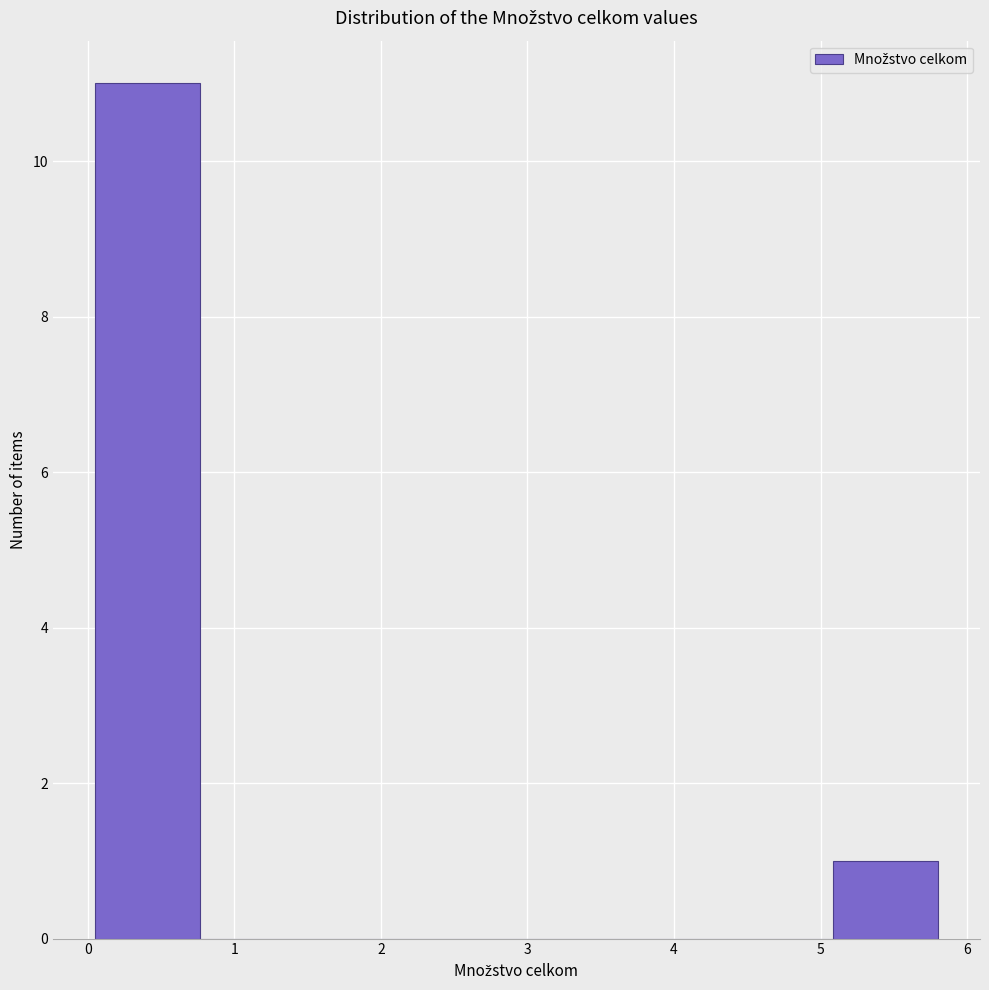

Reading left to right, transcribe this chart: for each bar, give the range it covers on the x-axis and its height. Neither the bar edges nor the heights are printed on the chart, so give them approximately, as read against the axes.

0.1 to 0.8: 11
0.8 to 1.5: 0
1.5 to 2.2: 0
2.2 to 2.9: 0
2.9 to 3.6: 0
3.6 to 4.4: 0
4.4 to 5.1: 0
5.1 to 5.8: 1